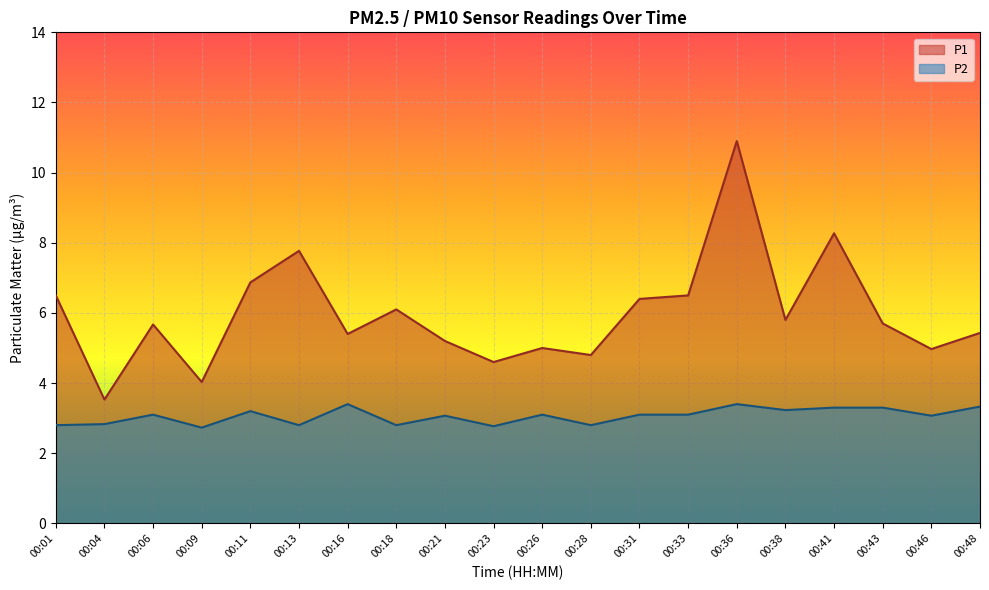

What are all the series names shown in the legend?

P1, P2